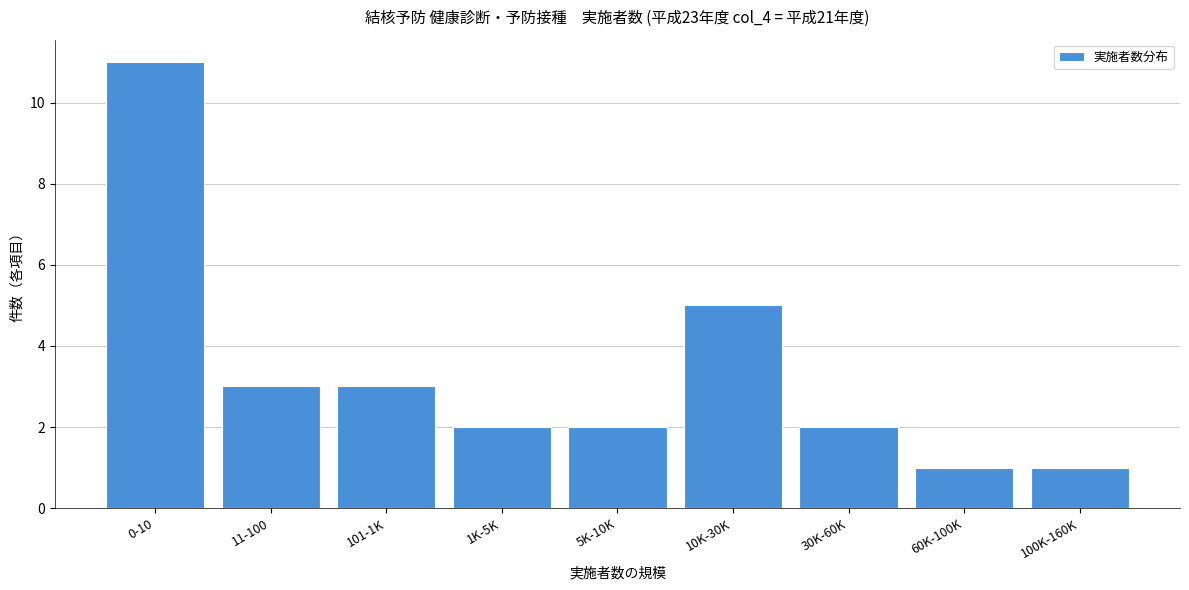

Reading left to right, extract all data points from this chart.

0-10=11	11-100=3	101-1K=3	1K-5K=2	5K-10K=2	10K-30K=5	30K-60K=2	60K-100K=1	100K-160K=1